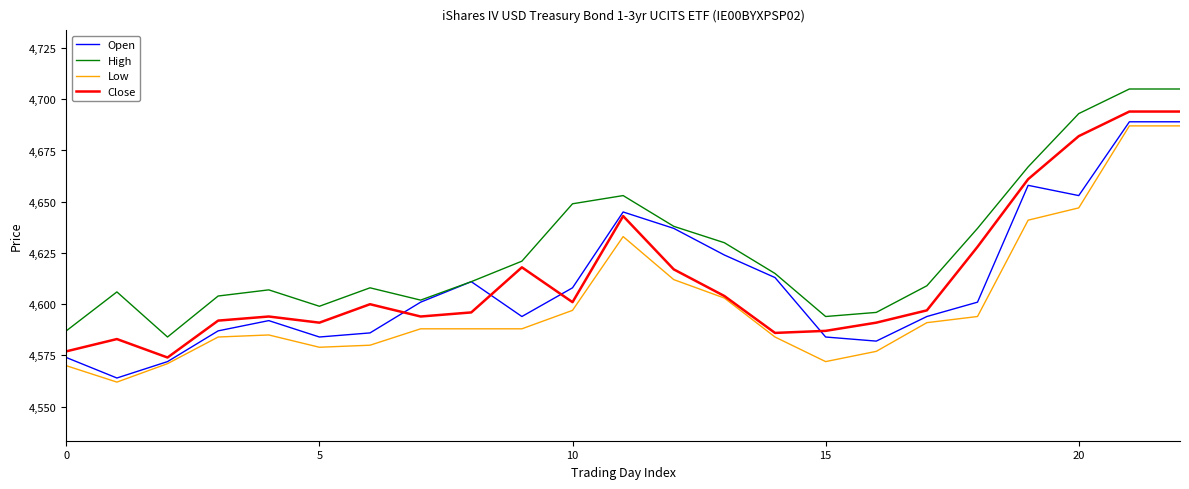

How many intersections are there between Open and Close?

4